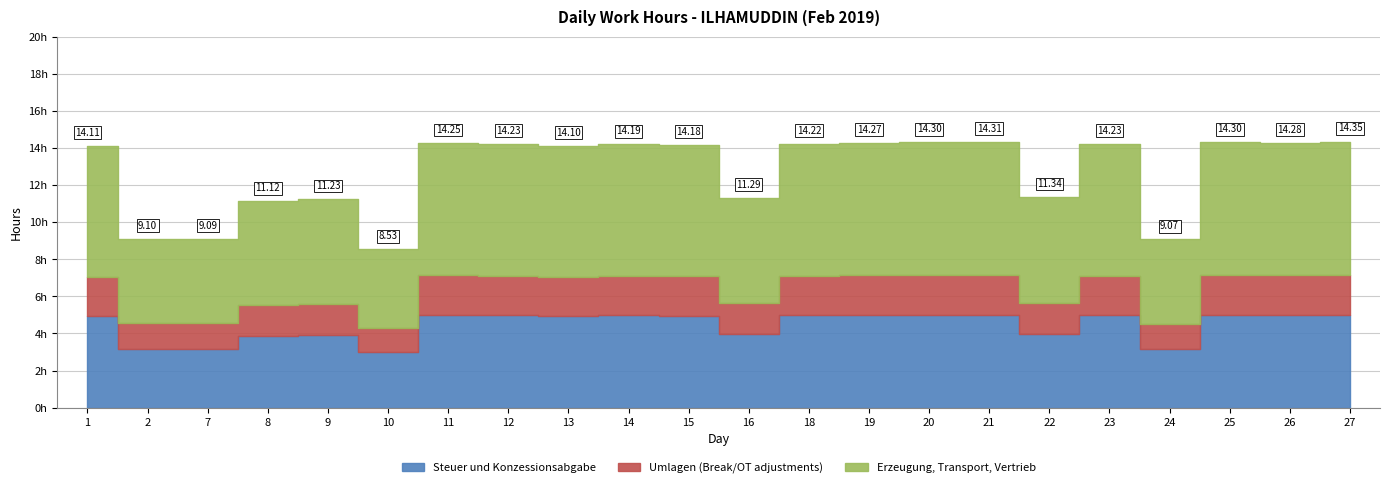

The value of Overtime at 24 is 0.0. True or false?

True